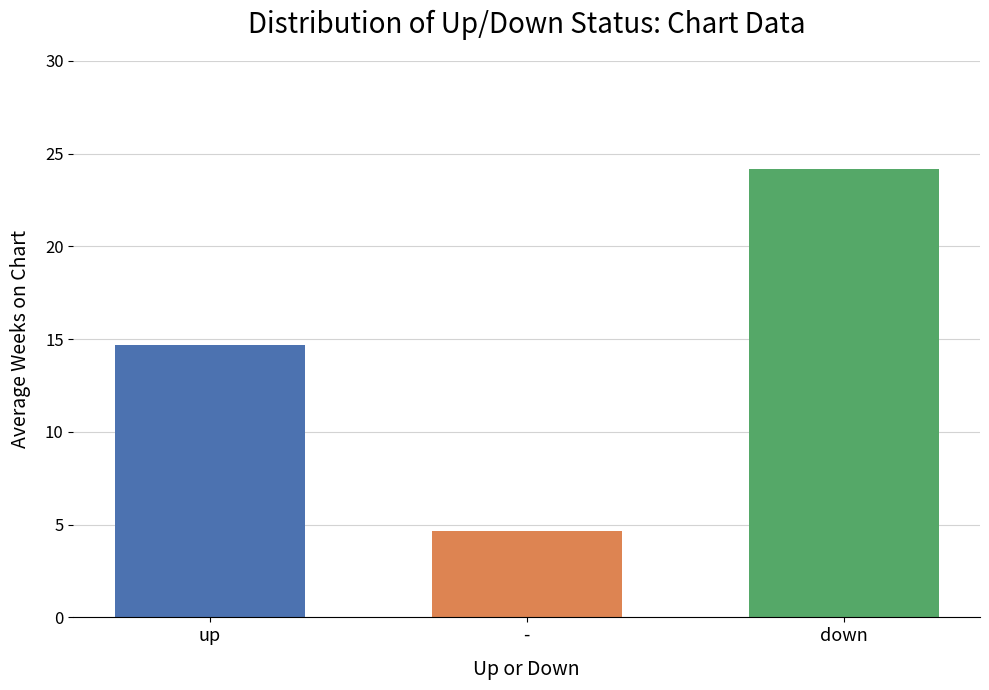

What is the label of the 2nd bar from the right?

-